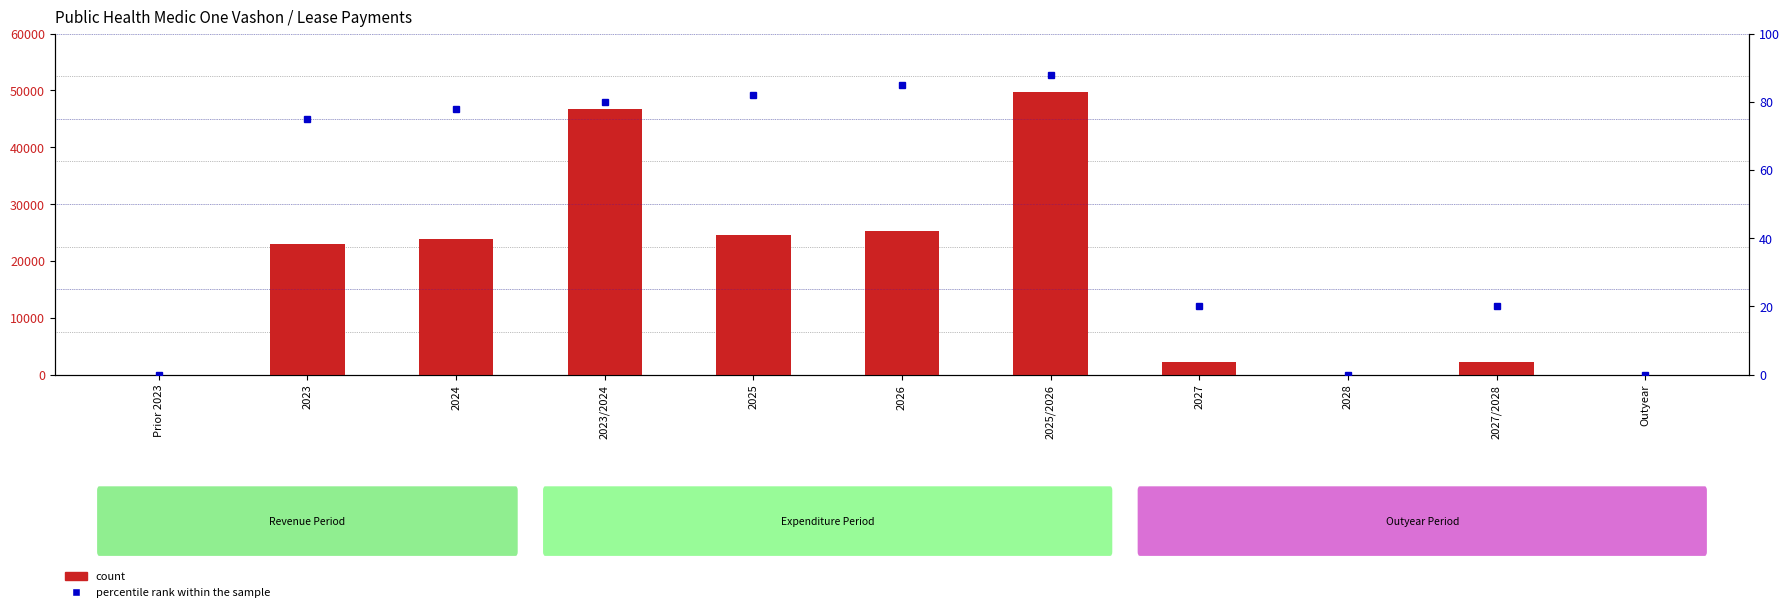

Which series changed the most between 2023/2024 and 2027/2028?

count